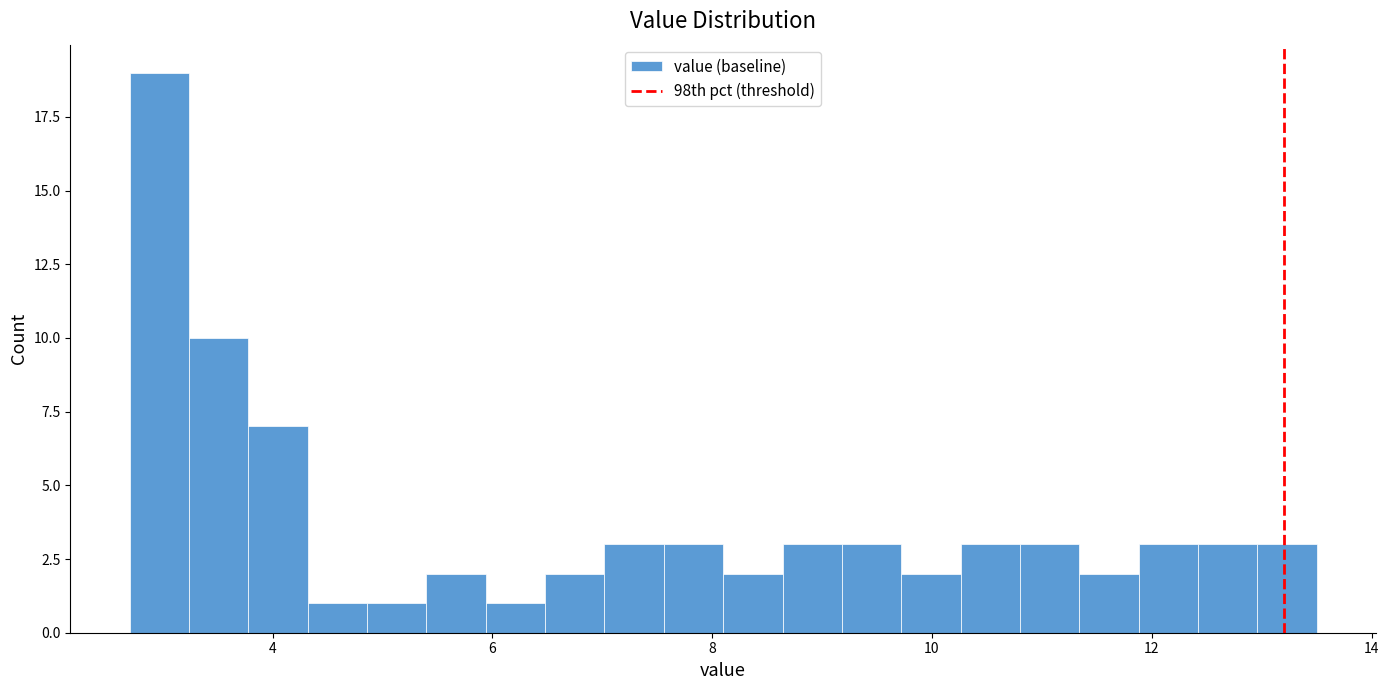

Around what value on the x-axis is the tallest bar? Give the approximate position of its centre, as read against the axis.

3.0